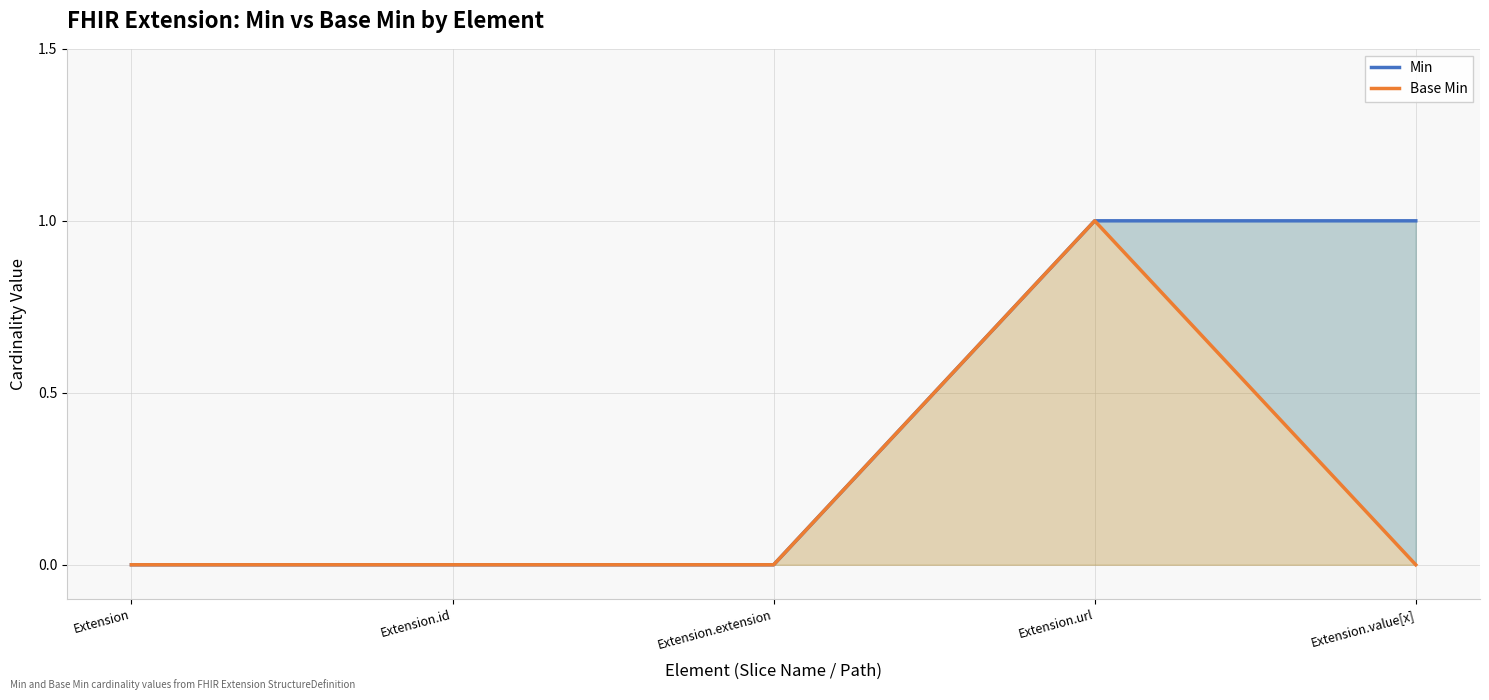

How many Min values are between 0 and 1?

5